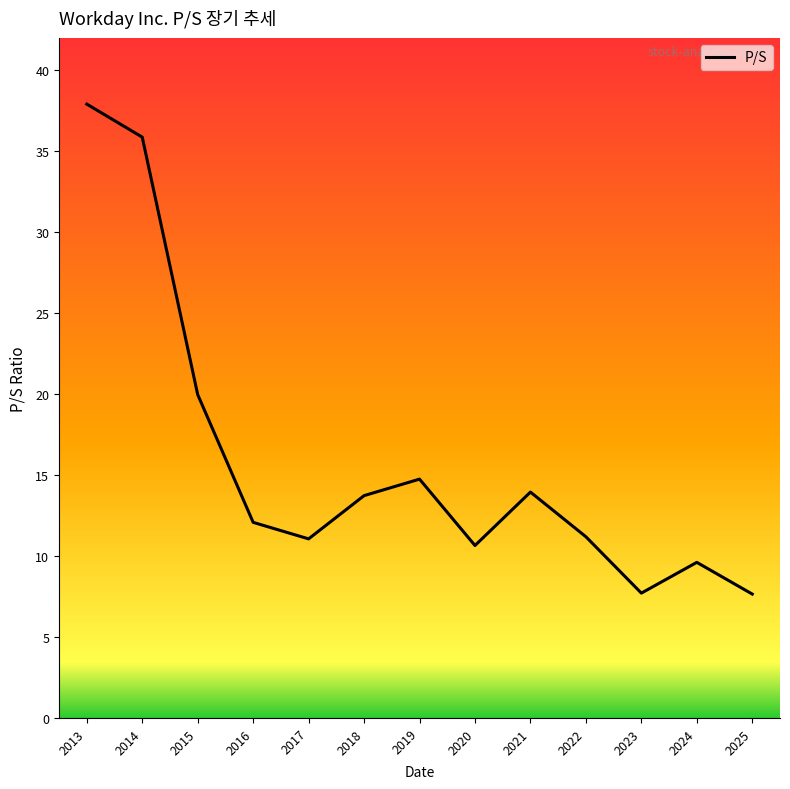

What is the difference between the maximum and minimum values?

30.3